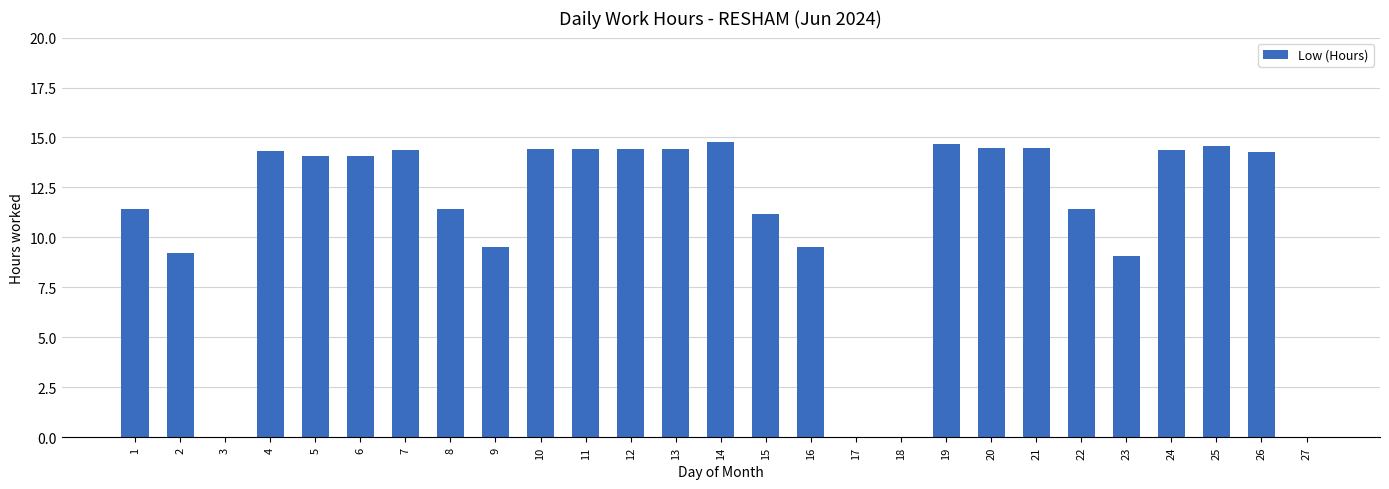

What is the maximum value shown in the chart?

14.8